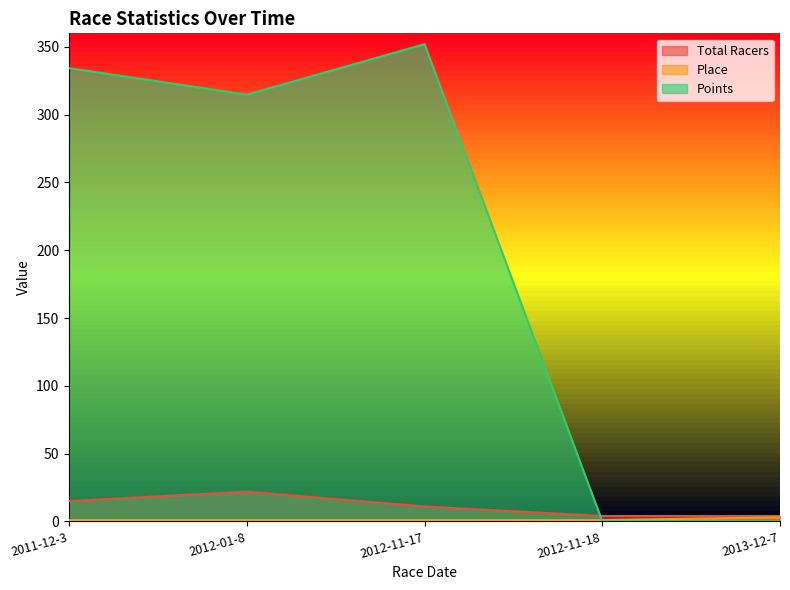

At which category does Points reach its first local valley?

2012-01-8